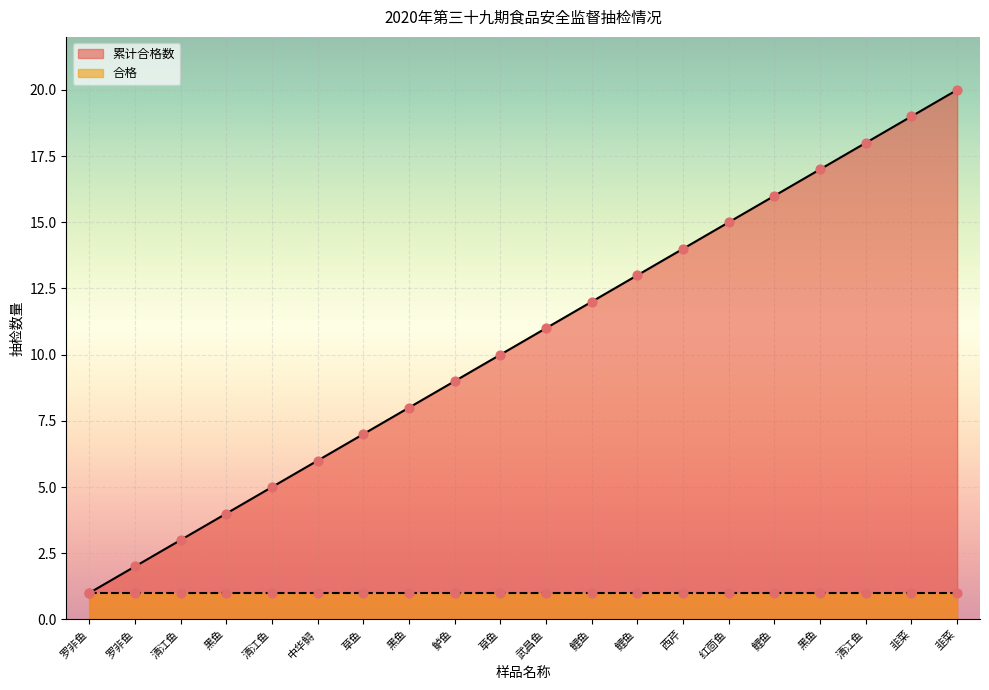

Between 中华鲟 and 罗非鱼, which is larger?

中华鲟